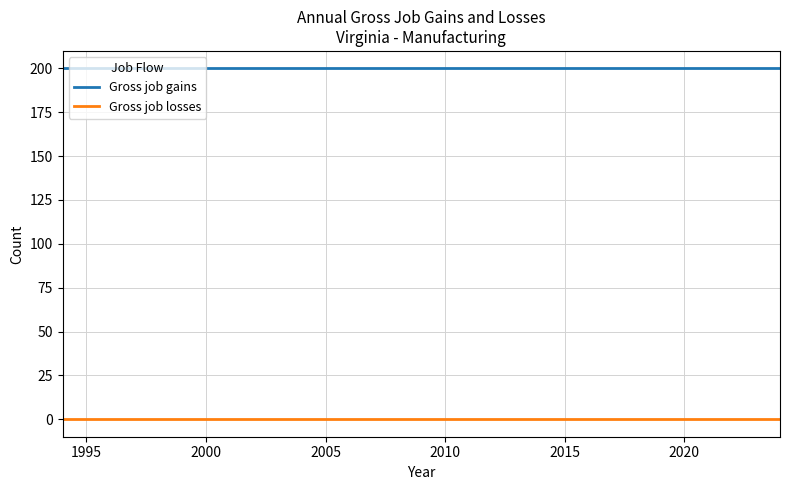

How many distinct data groups are displayed?

2